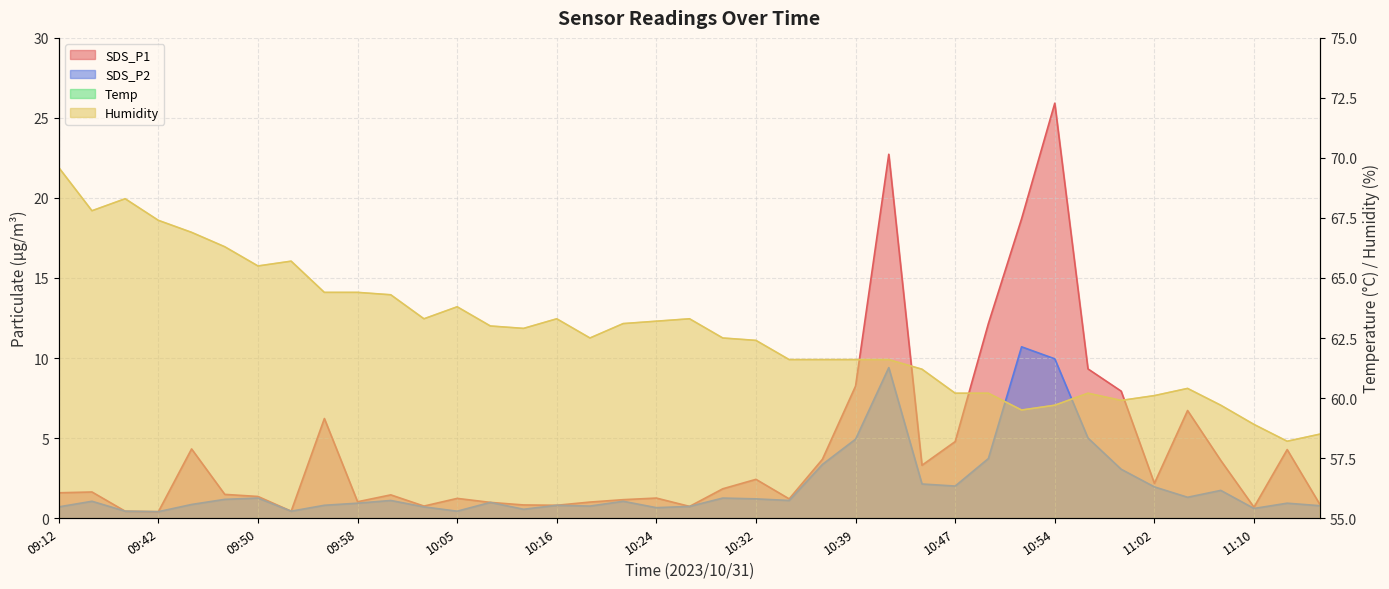

What position from the left is 10:54?

31